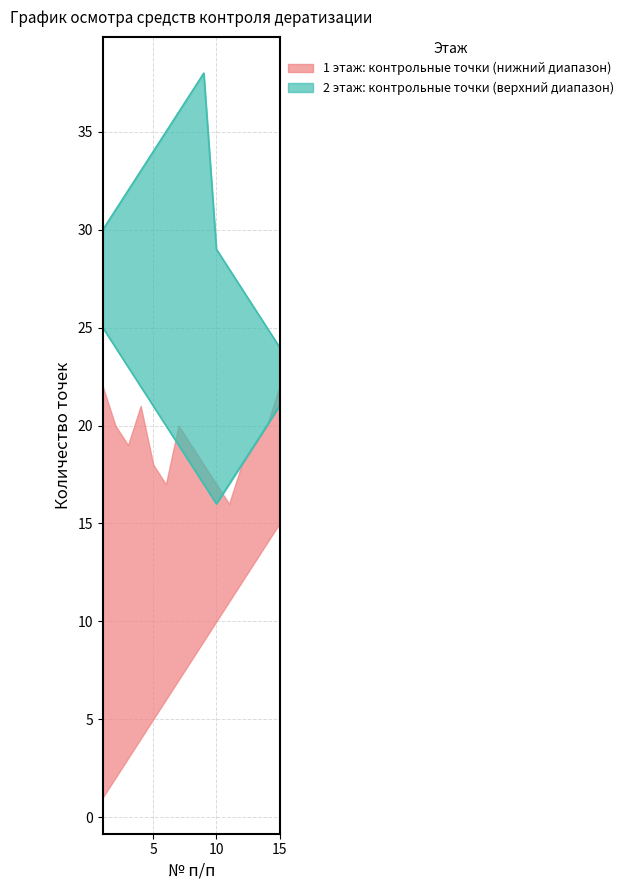

At which label is the value closest to 31?

2